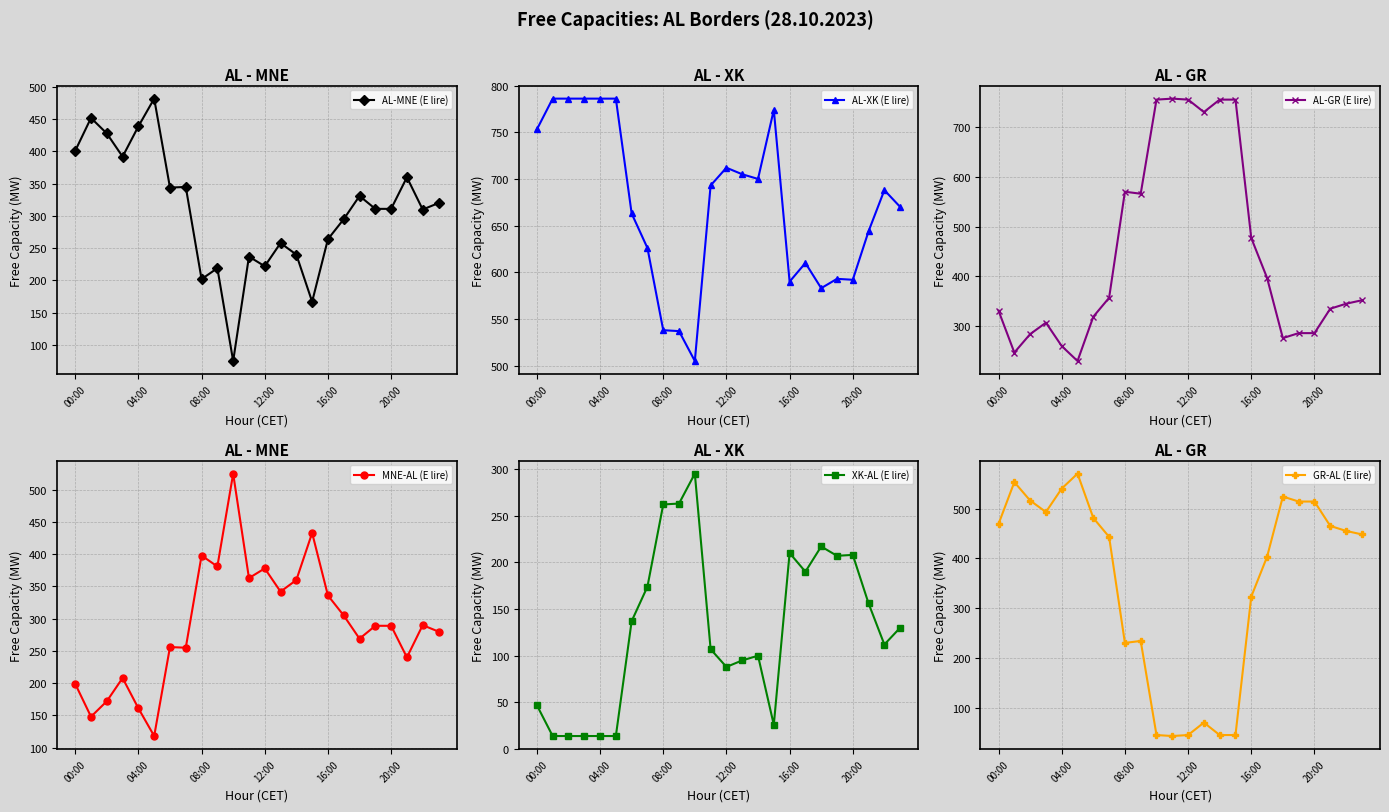

True or false: AL-MNE (E lire) has more than 0 points higher than both neighbors.

True